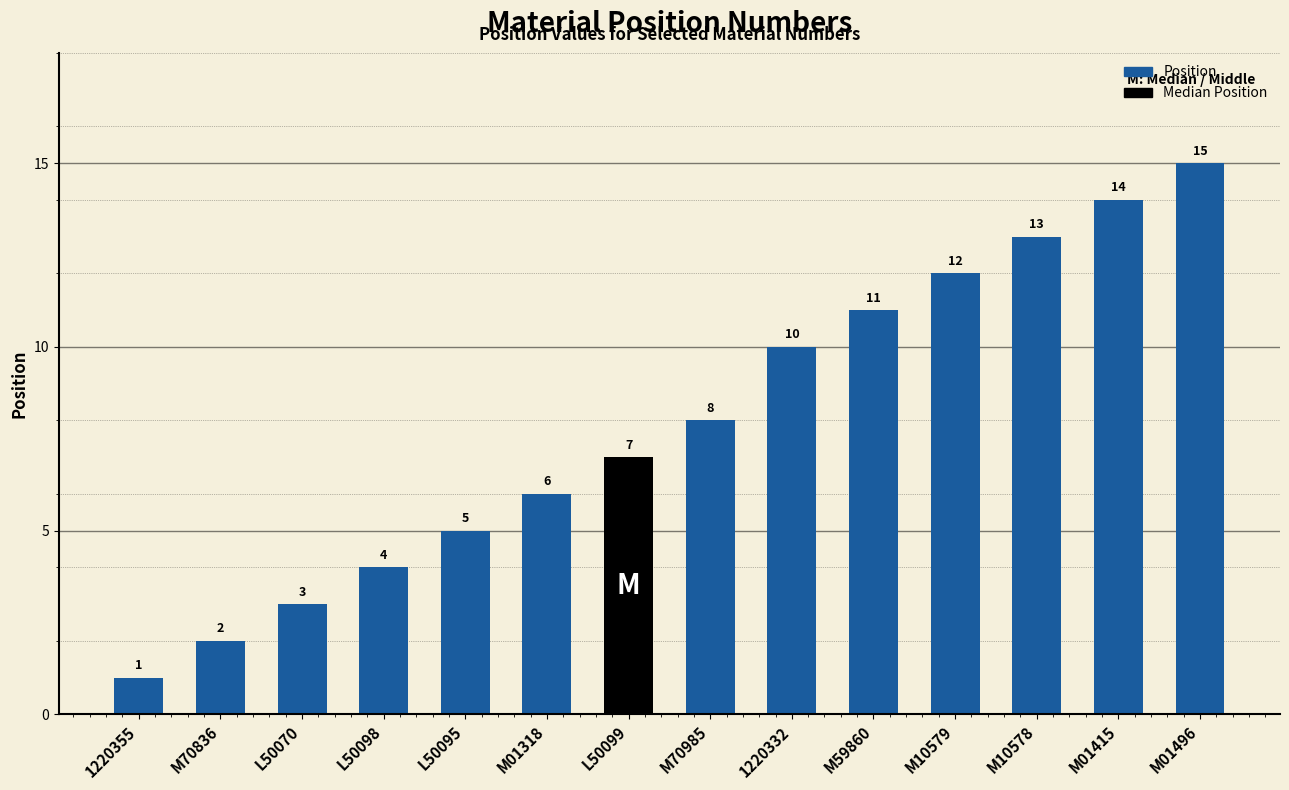

How many values are below 8?

7